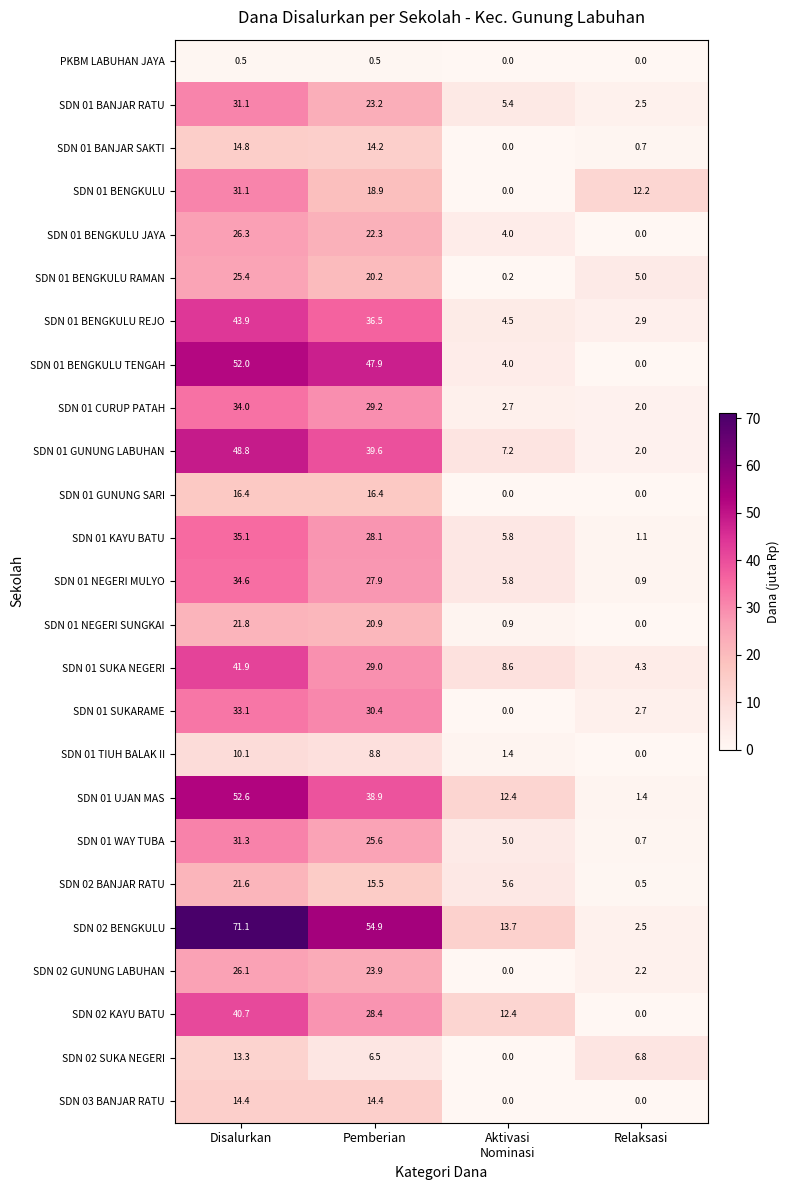

What is the difference between the maximum and minimum values in the SDN 01 UJAN MAS series?

51.2